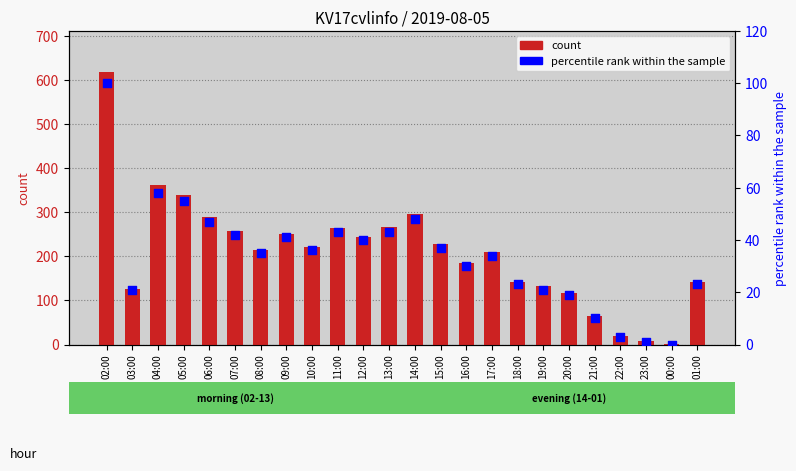

What are all the series names shown in the legend?

count, percentile rank within the sample